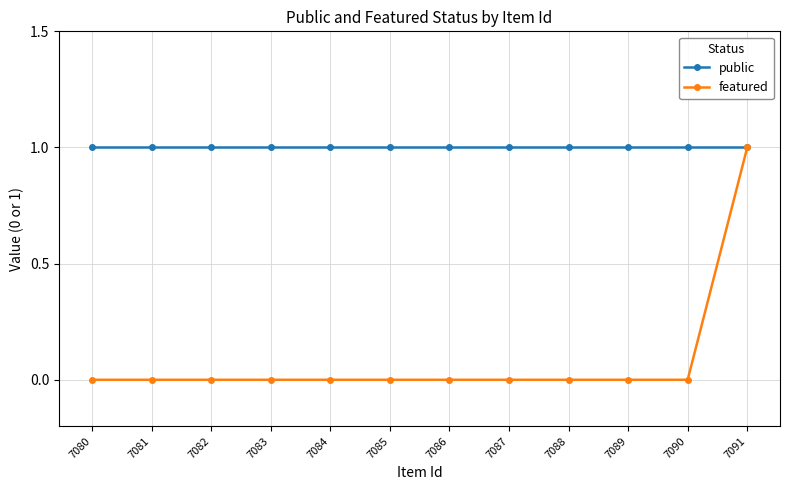

True or false: public has a value of 1 at 7081.

True